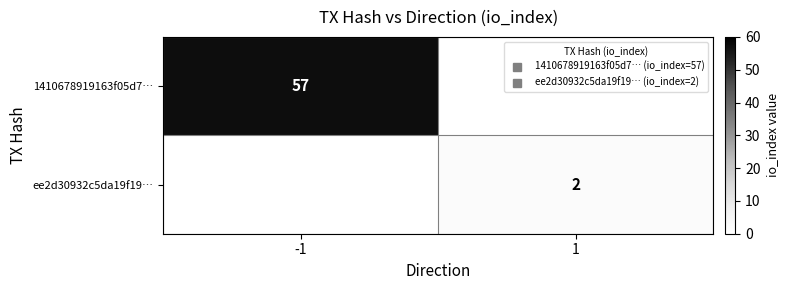

Is it true that 1410678919163f05d7… equals 87 at -1?

False